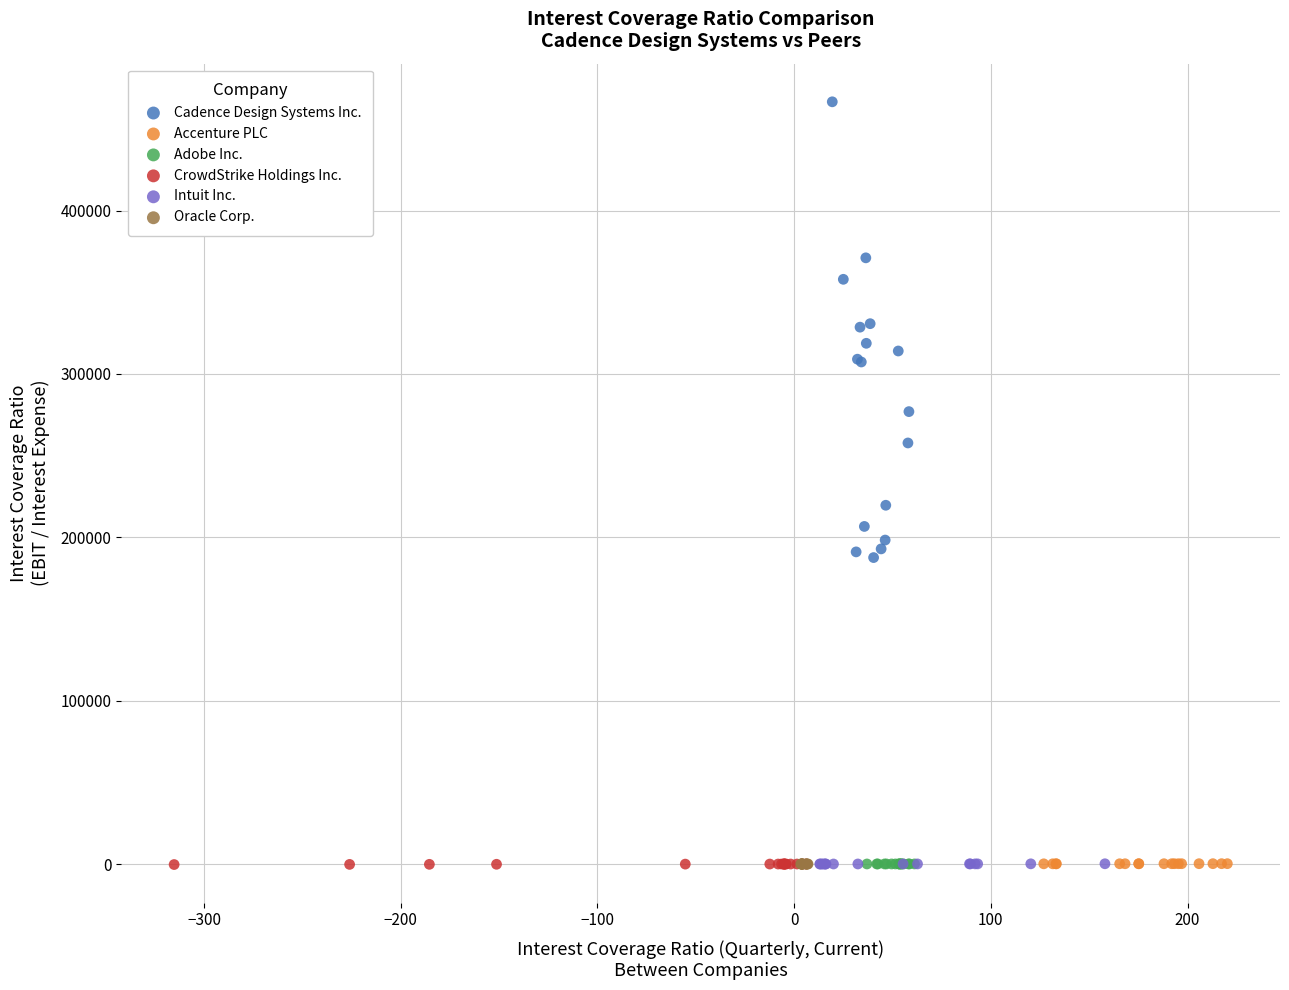

Which series has the largest Y range (max minus min)?

Cadence Design Systems Inc.